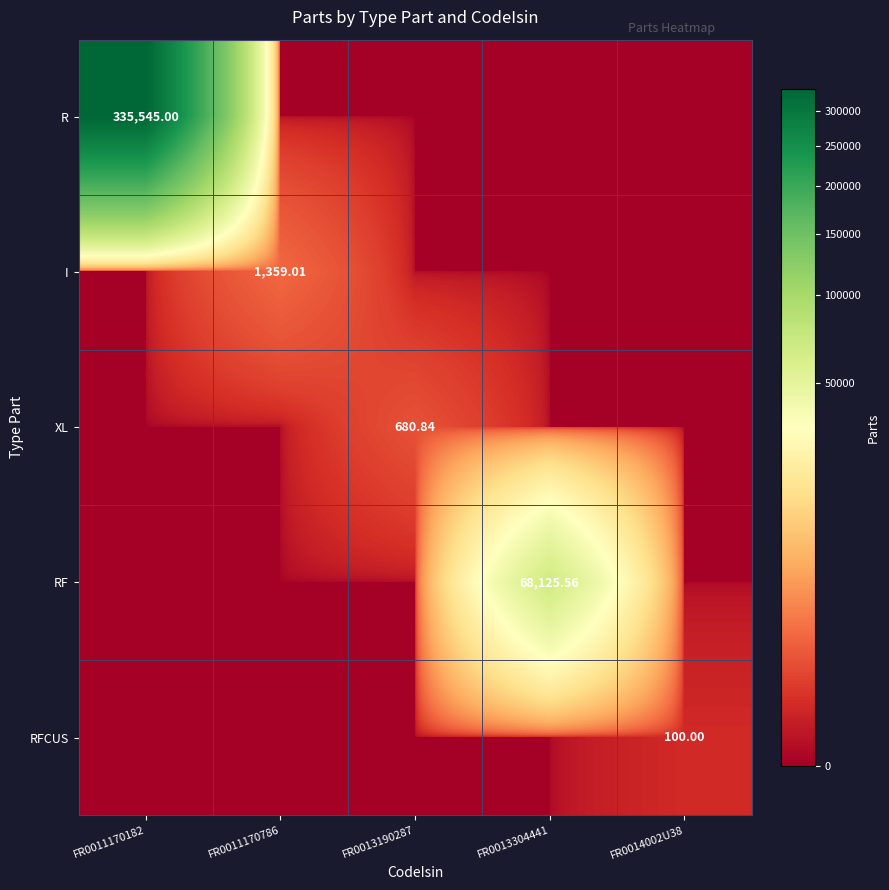

What is the sum of the R values at FR0011170182 and FR0013190287?

335545.0